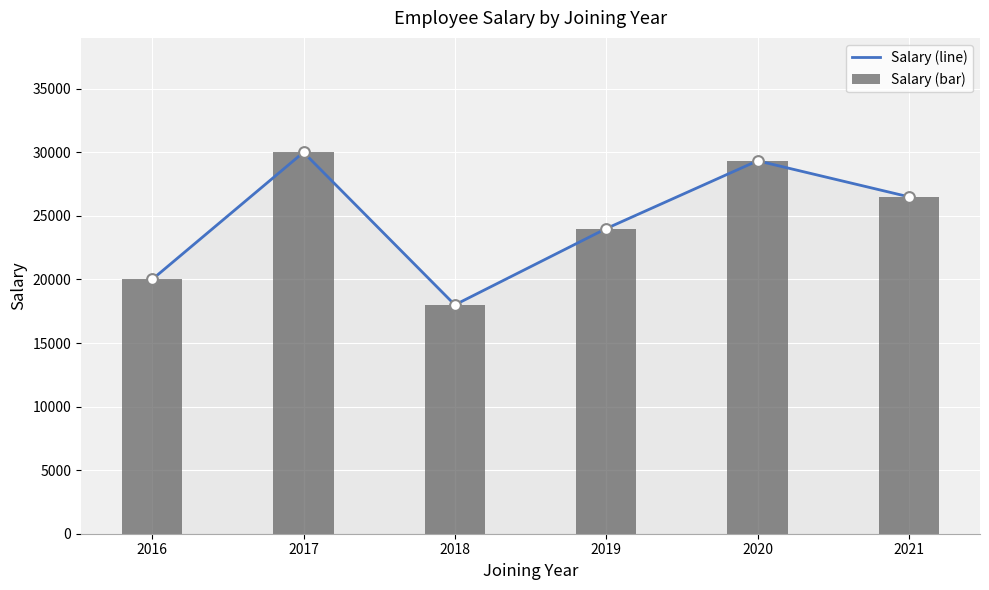

Which series has the largest Y range (max minus min)?

Salary (line)